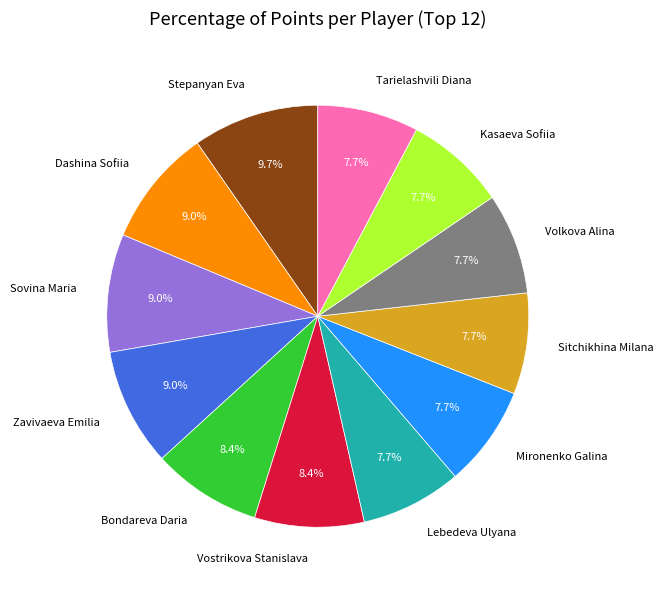

Does Lebedeva Ulyana represent more than half of the total?

No